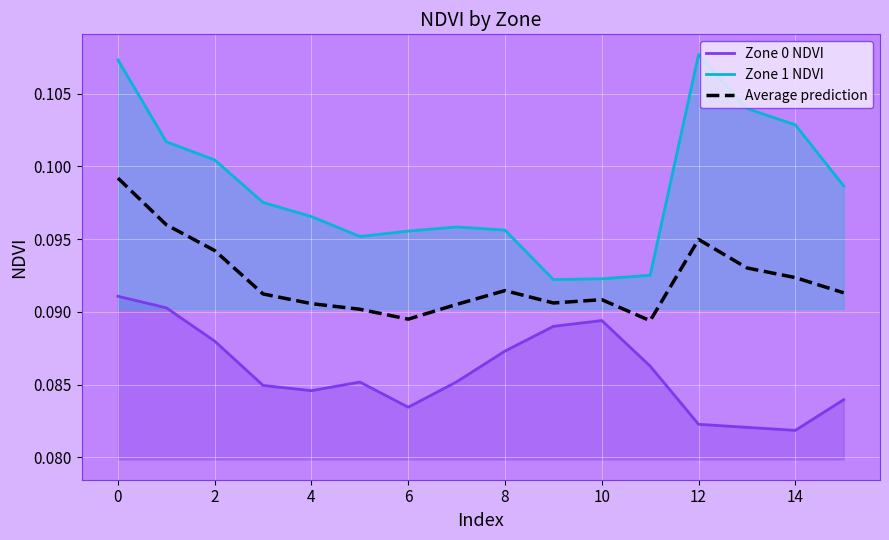

At which label is Zone 0 NDVI closest to 0?

14